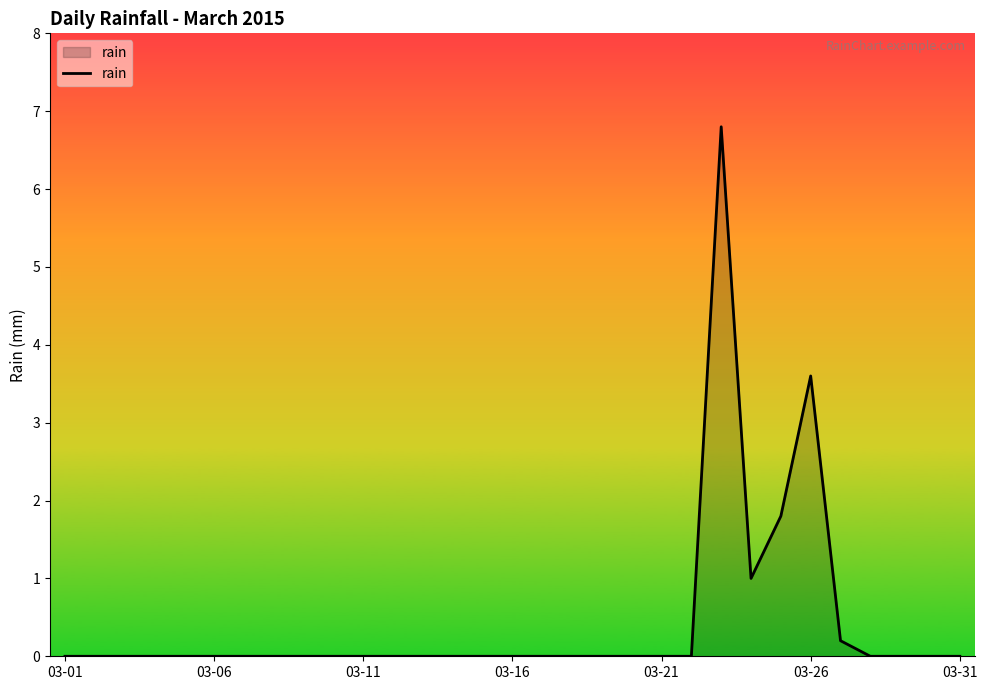

Does the chart display data point markers on the line(s)?

No